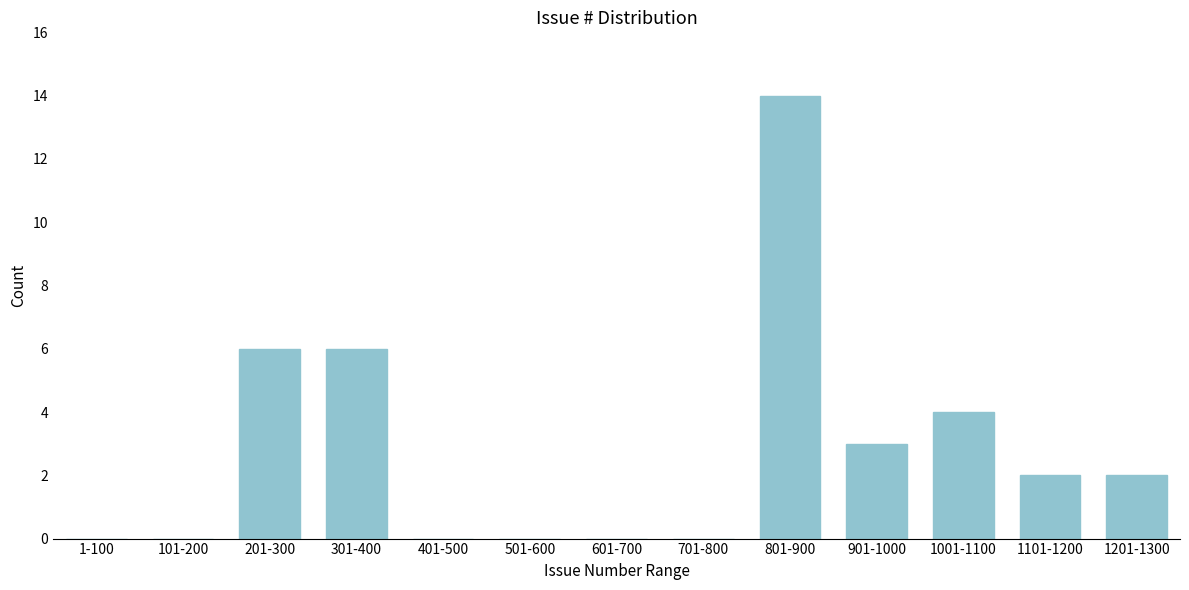

What is the change in value from 801-900 to 1001-1100?

-10